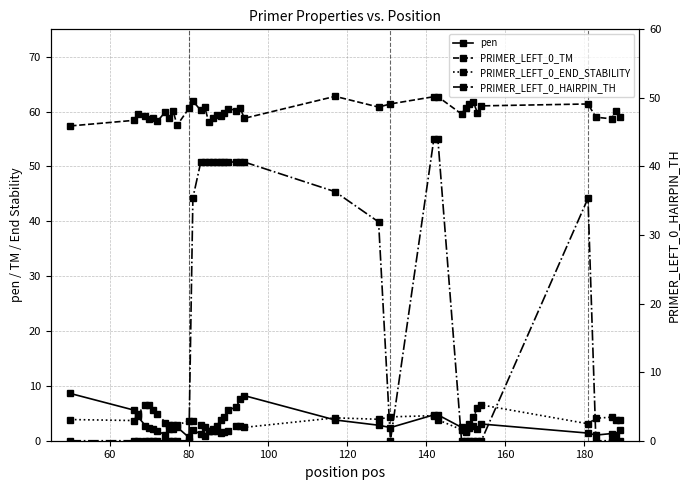

What is the average value of the PRIMER_LEFT_0_END_STABILITY series?

3.5